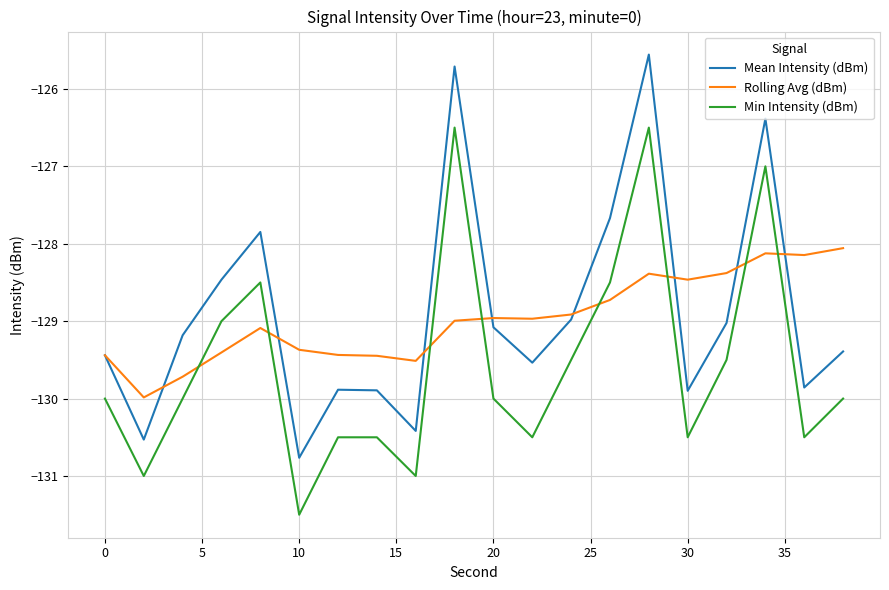

Which series has the largest range (max minus min)?

Mean Intensity (dBm)